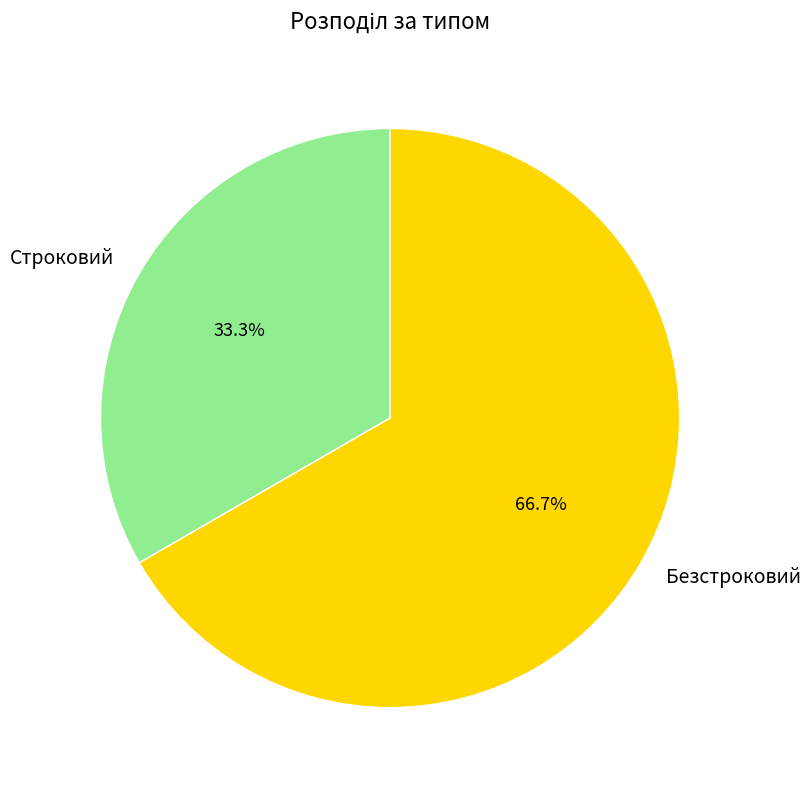

Approximately how many times larger is the value at Безстроковий compared to Строковий?

2.0